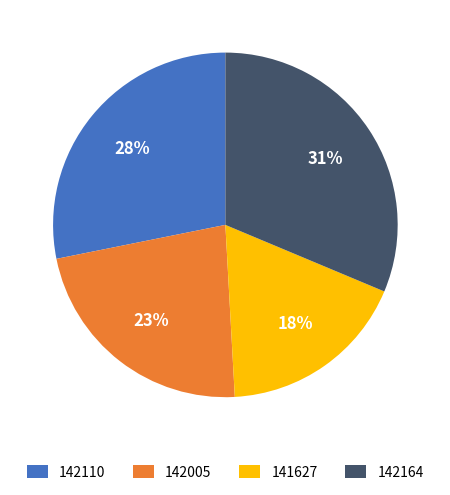

To the nearest percent, what percentage of the pie is 141627?

18%